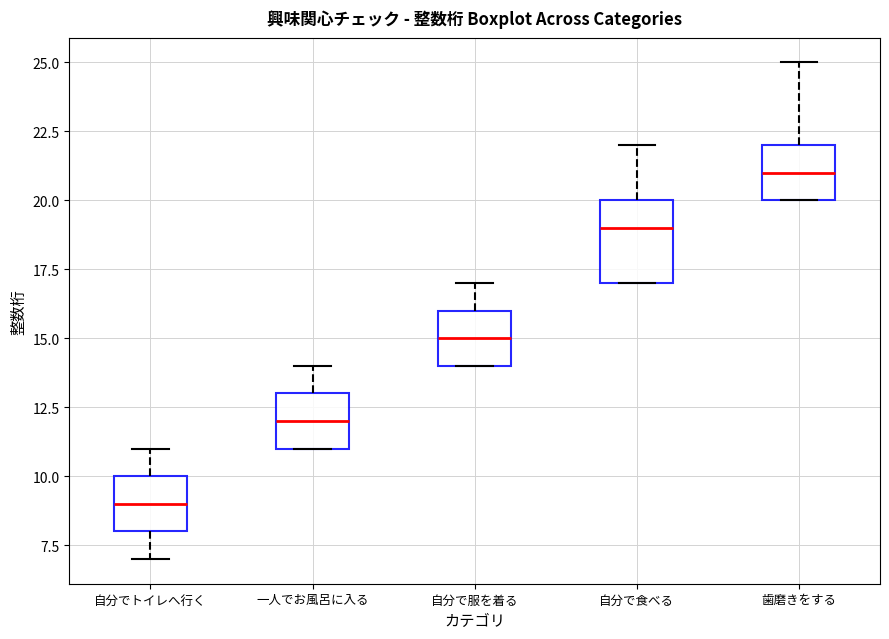

Reading left to right, read every box against the y-axis: the position of its median line, the range the box covers, and the ends of its whiskers. The values are not printed on the chart, so give them approximately, as read against the axis.

自分でトイレへ行く: median 9, box 8 to 10, whiskers 7 to 11
一人でお風呂に入る: median 12, box 11 to 13, whiskers 11 to 14
自分で服を着る: median 15, box 14 to 16, whiskers 14 to 17
自分で食べる: median 19, box 17 to 20, whiskers 17 to 22
歯磨きをする: median 21, box 20 to 22, whiskers 20 to 25